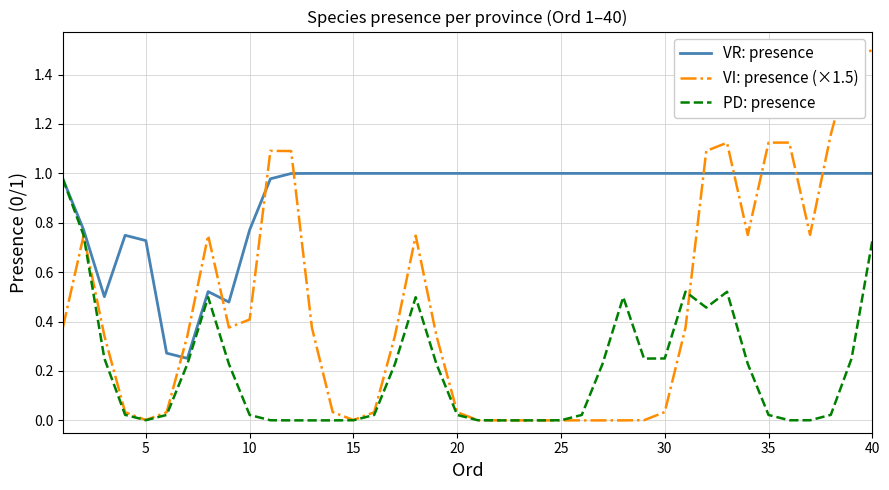

Rank the series by their average value, from lowest to highest.

PD: presence, VI: presence (×1.5), VR: presence